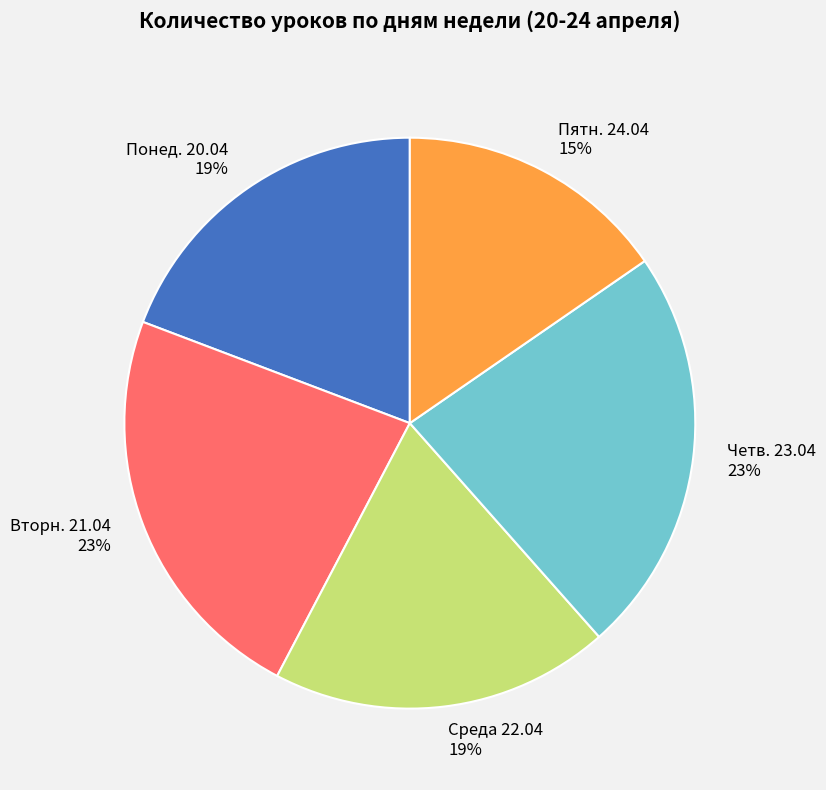

To the nearest percent, what is the difference between the largest and smallest slice percentages?

8%